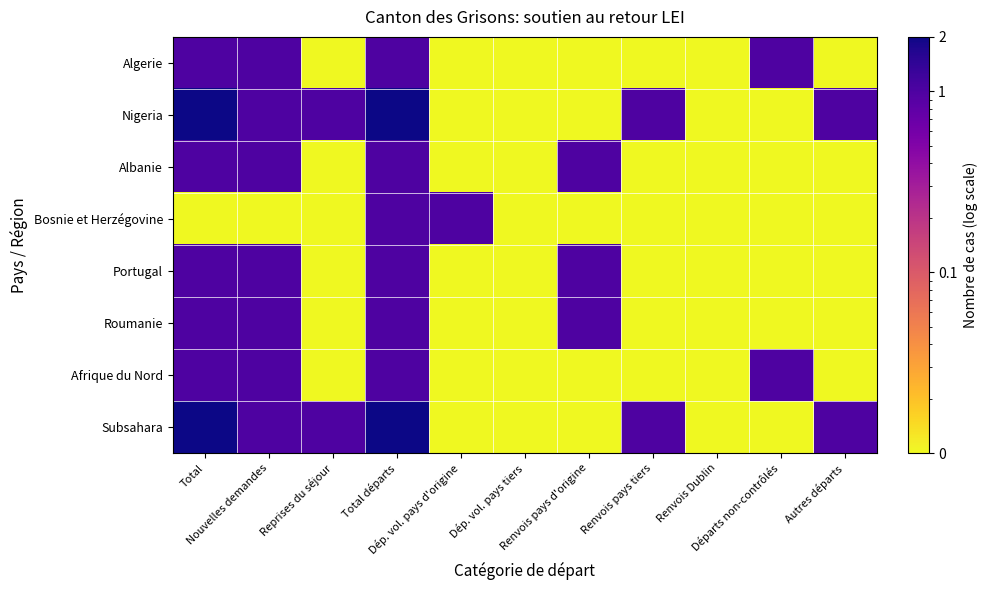

At which category is the sum across all series the highest?

Total départs